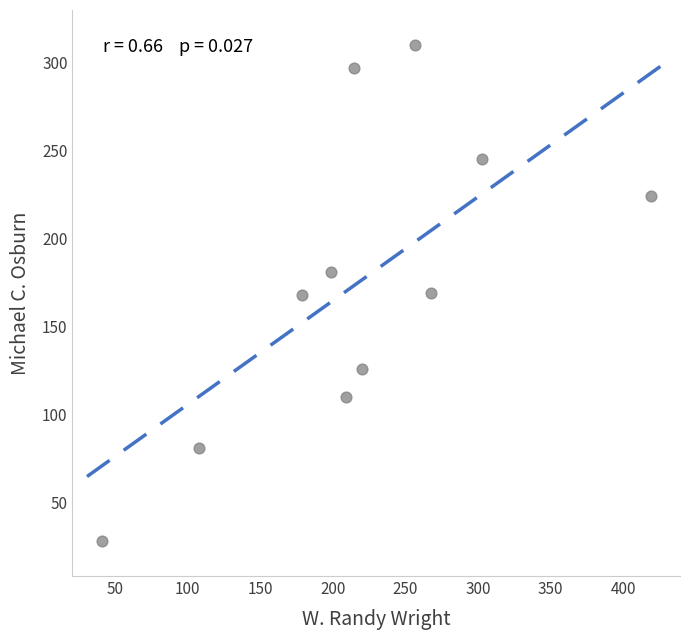

What is the average Y value?

176